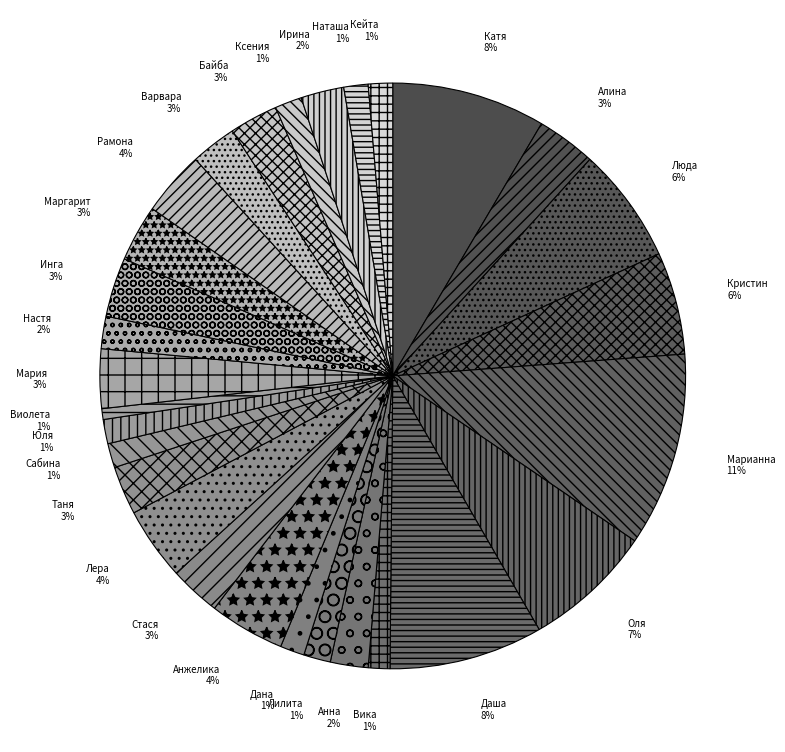

Count the number of slices in the pie.

29